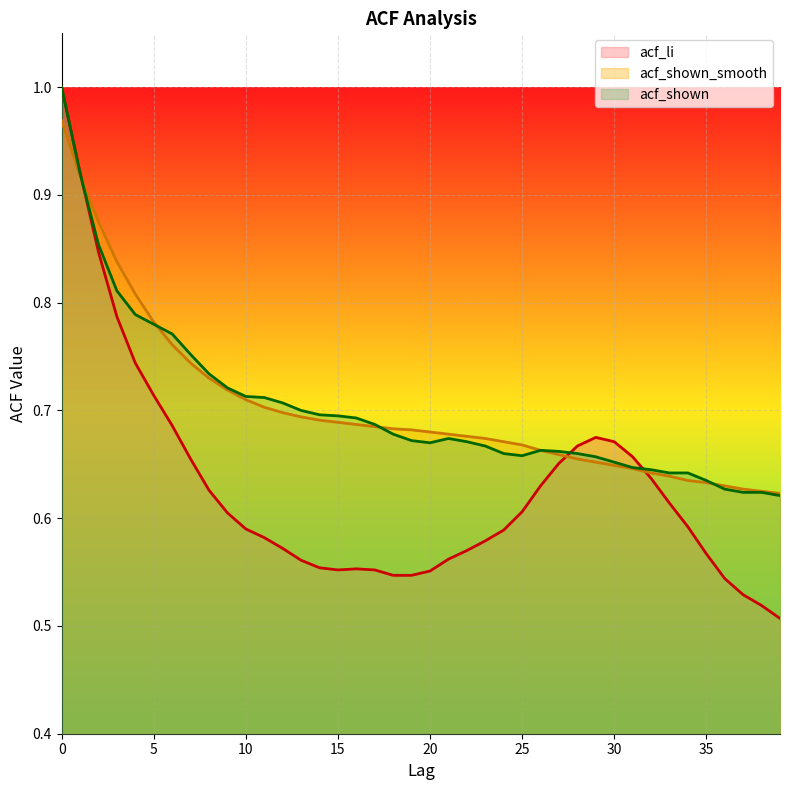

Reading left to right, transcribe all the data shown in this chart.

acf_li: 1.0	0.9	0.8	0.8	0.7	0.7	0.7	0.7	0.6	0.6	0.6	0.6	0.6	0.6	0.6	0.6	0.6	0.6	0.5	0.5	0.6	0.6	0.6	0.6	0.6	0.6	0.6	0.7	0.7	0.7	0.7	0.7	0.6	0.6	0.6	0.6	0.5	0.5	0.5	0.5
acf_shown_smooth: 1.0	0.9	0.9	0.8	0.8	0.8	0.8	0.7	0.7	0.7	0.7	0.7	0.7	0.7	0.7	0.7	0.7	0.7	0.7	0.7	0.7	0.7	0.7	0.7	0.7	0.7	0.7	0.7	0.7	0.7	0.6	0.6	0.6	0.6	0.6	0.6	0.6	0.6	0.6	0.6
acf_shown: 1.0	0.9	0.9	0.8	0.8	0.8	0.8	0.8	0.7	0.7	0.7	0.7	0.7	0.7	0.7	0.7	0.7	0.7	0.7	0.7	0.7	0.7	0.7	0.7	0.7	0.7	0.7	0.7	0.7	0.7	0.7	0.6	0.6	0.6	0.6	0.6	0.6	0.6	0.6	0.6